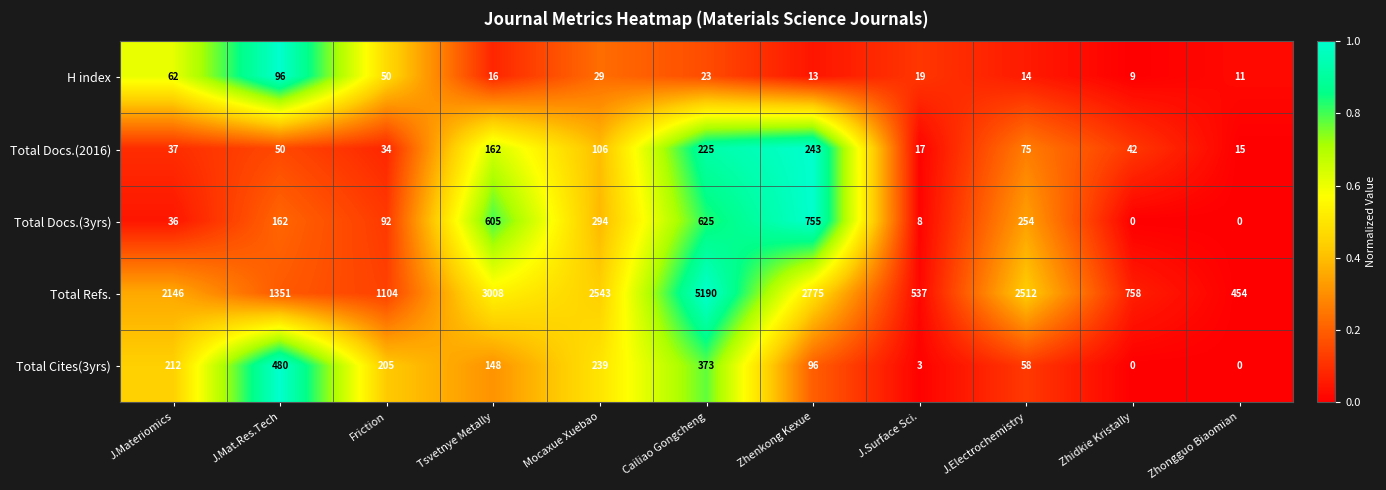

What is the highest value of the Total Cites(3yrs) series?

480